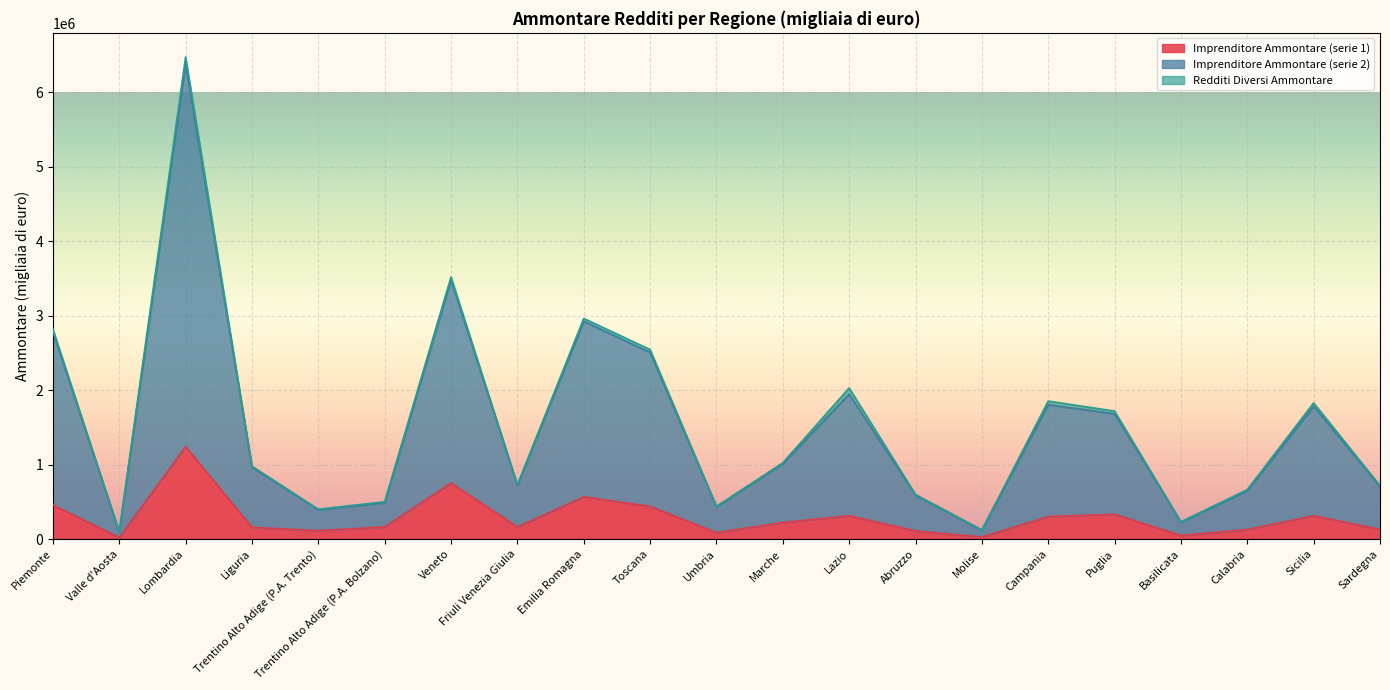

Between Trentino Alto Adige (P.A. Bolzano) and Veneto, which series saw the biggest shift?

Imprenditore Ammontare (serie 2)